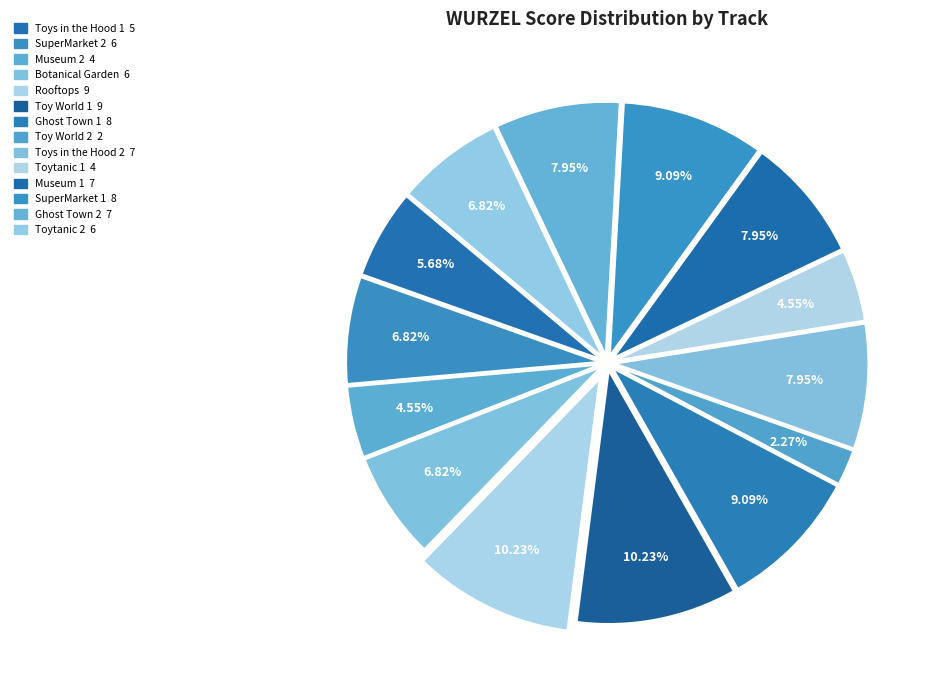

Which has a higher value, SuperMarket 2 or Toys in the Hood 1?

SuperMarket 2